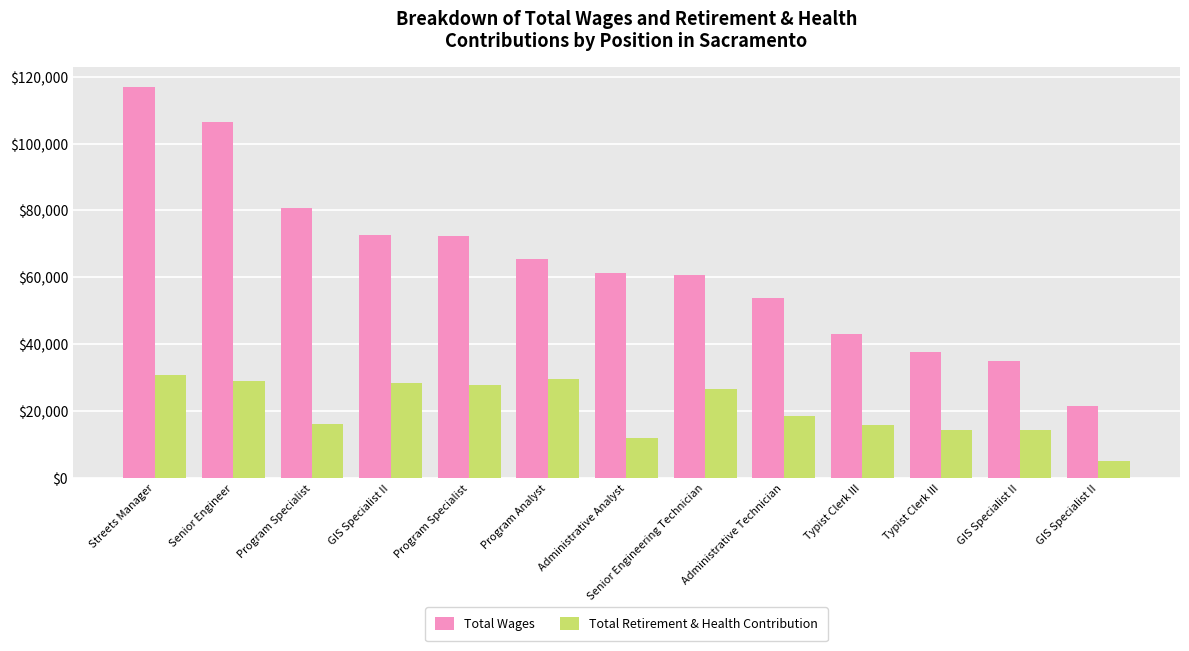

Are the bars horizontal?

No